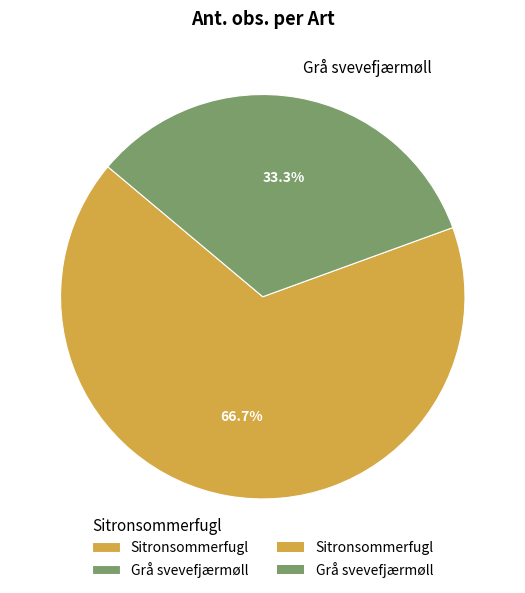

True or false: Sitronsommerfugl accounts for 57% of the total.

False